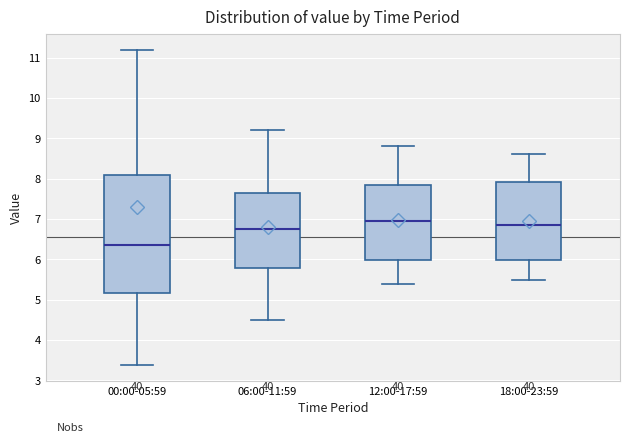

Where does the lower whisker of the box for 06:00-11:59 end on the y-axis? The values are not printed on the chart, so give them approximately, as read against the axis.

4.5